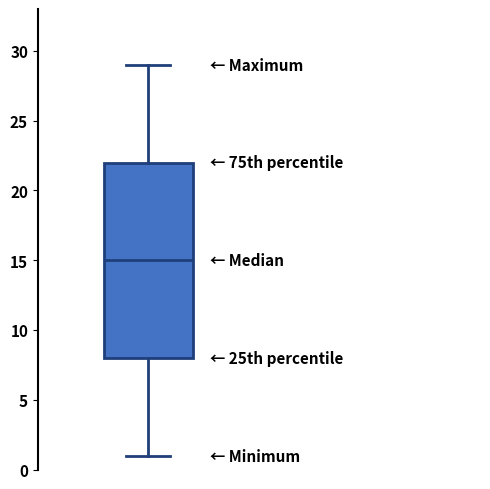

Read this box plot against the y-axis: the position of the median line, the range covered by the box, and the ends of both whiskers. The values are not printed on the chart, so give them approximately, as read against the axis.

median 15, box 8 to 22, whiskers 1 to 29